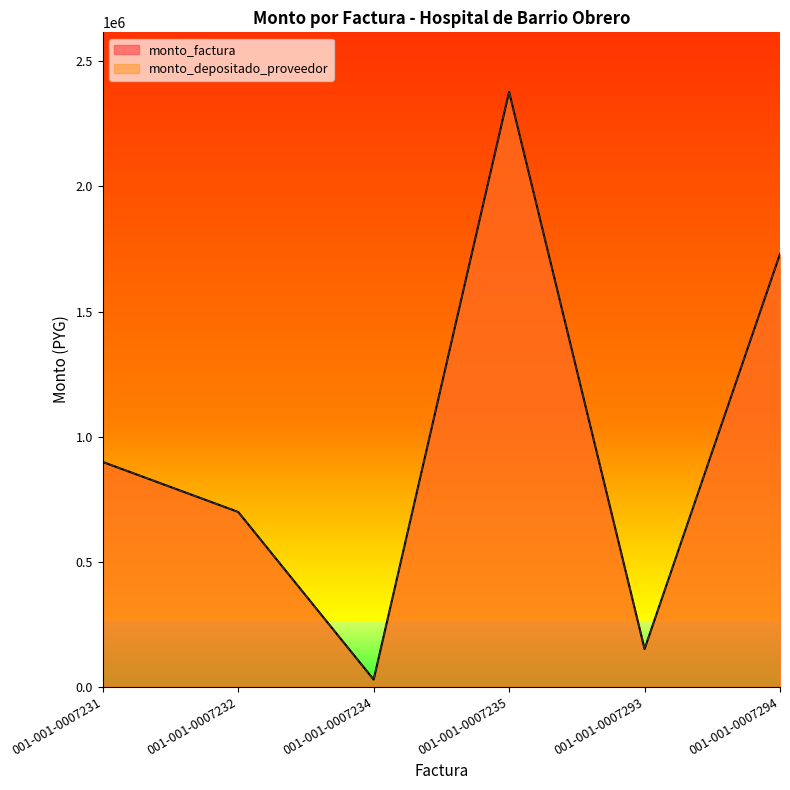

At which category is the sum across all series the highest?

001-001-0007235